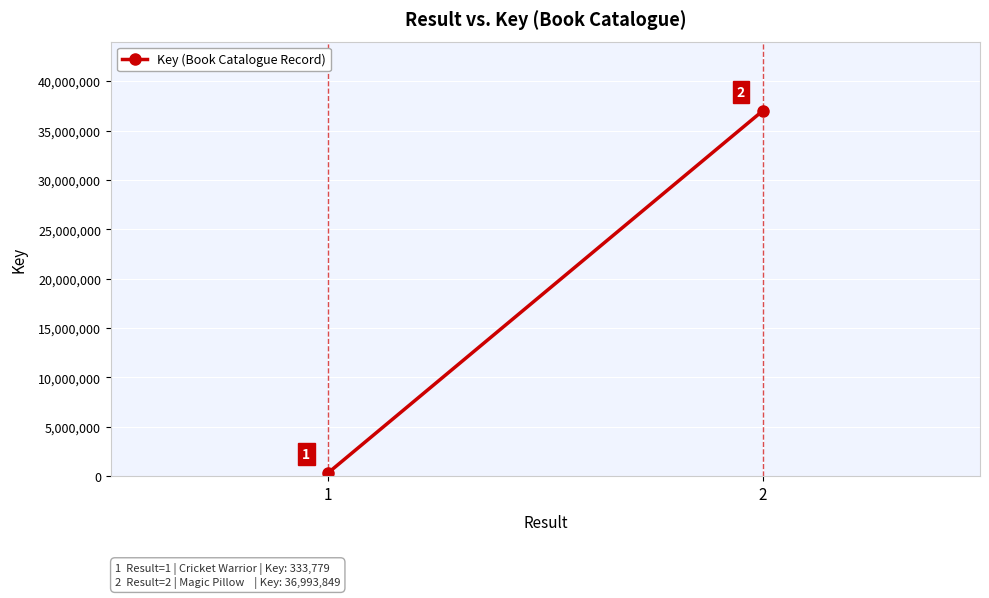

What is the sum of the values at 1 and 2?

37327628